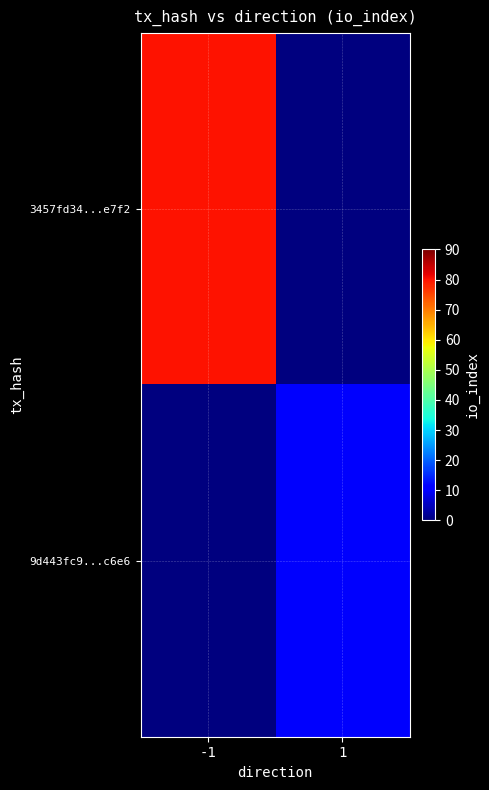

What is the difference between the highest and lowest values at -1?

80